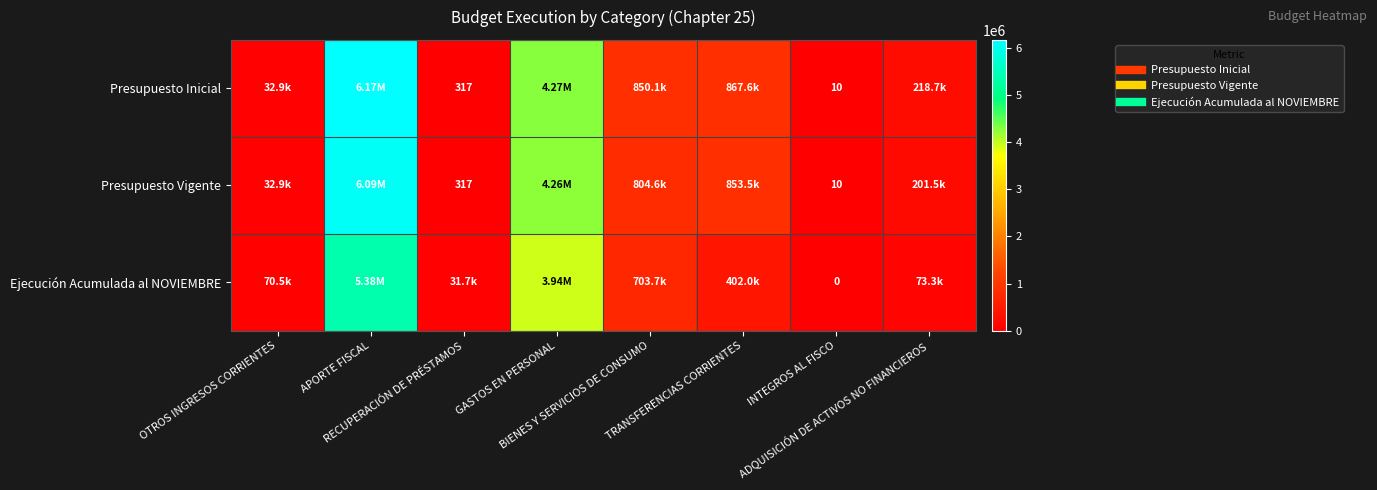

How many series are shown in this chart?

3